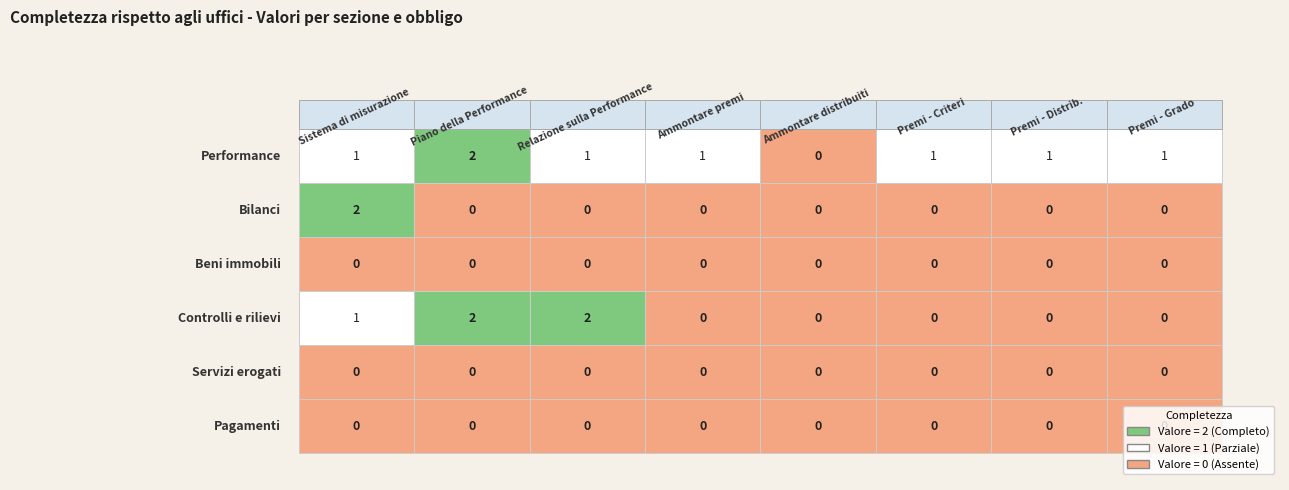

Which series changed the most between Ammontare complessivo dei premi and Dati relativi ai premi - Criteri?

Performance